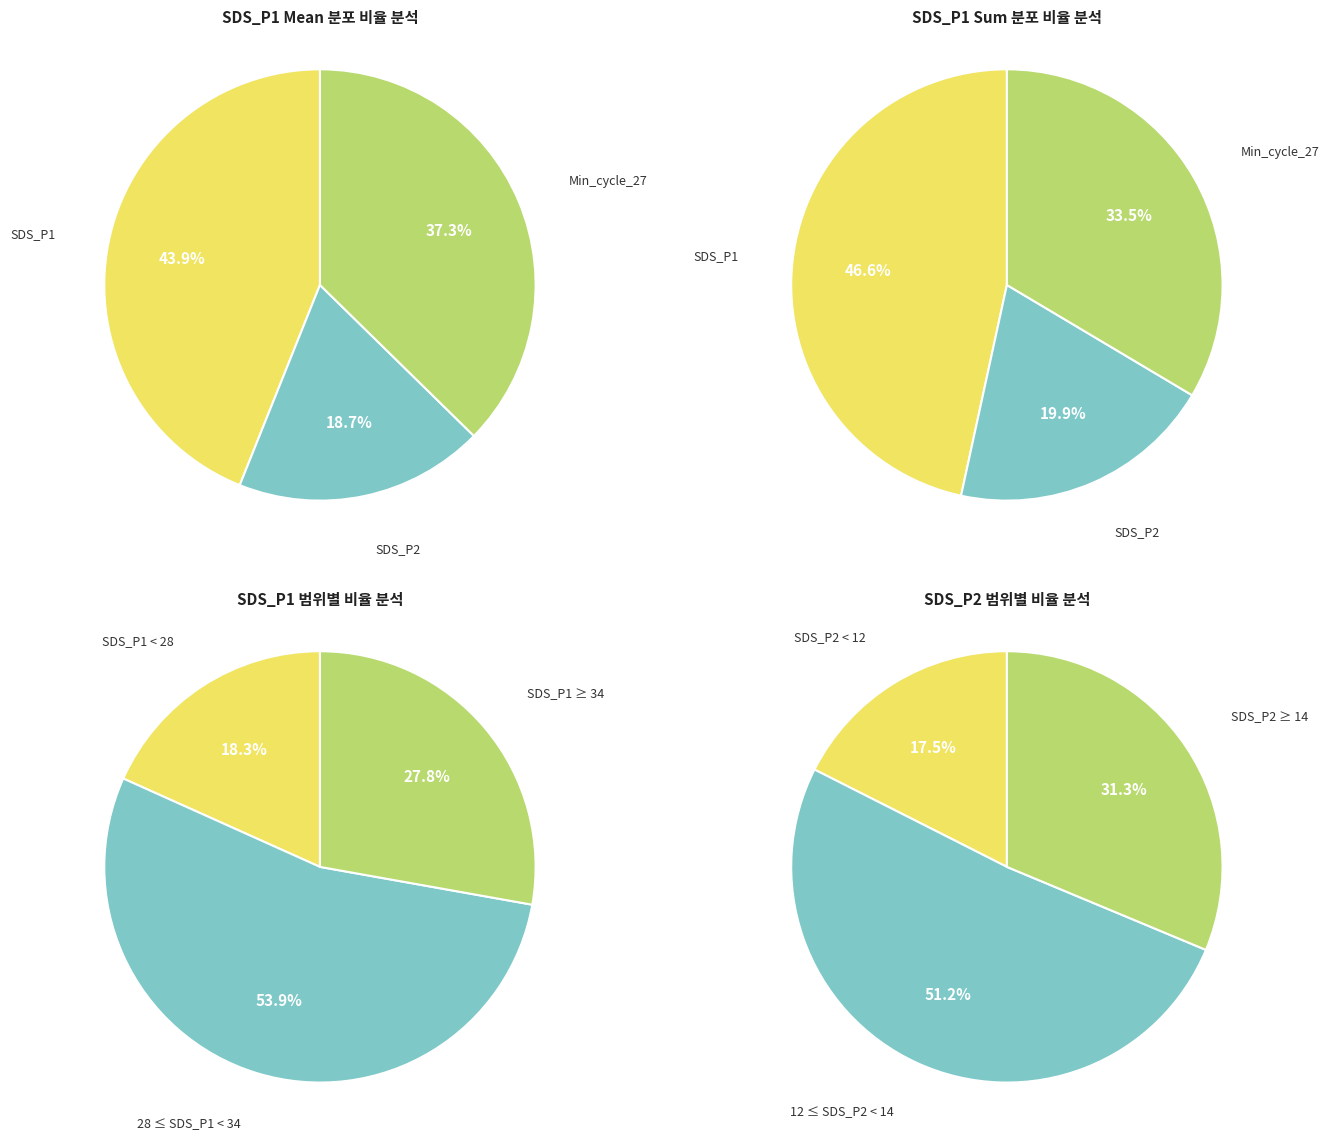

Do 36 and 15 together represent more than half of the pie?

No